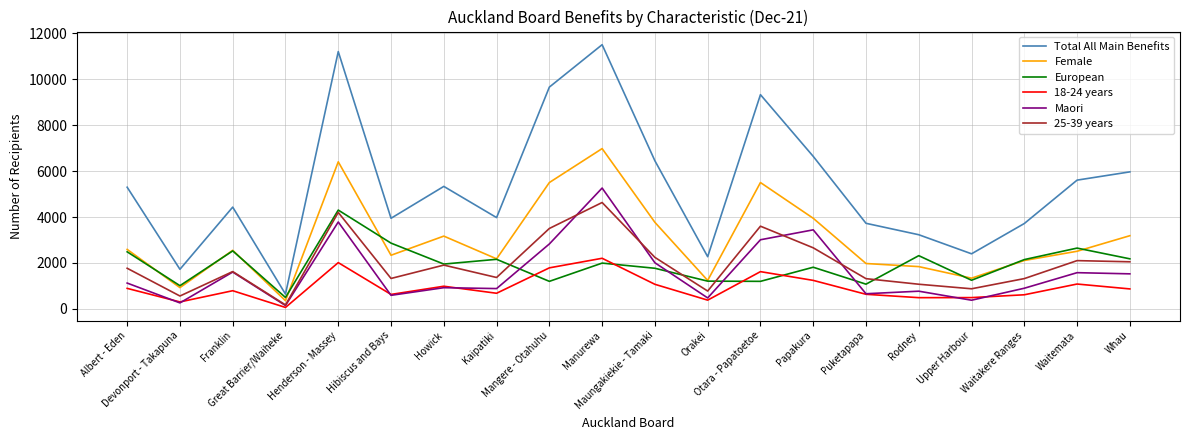

How many lines are shown in the chart?

6